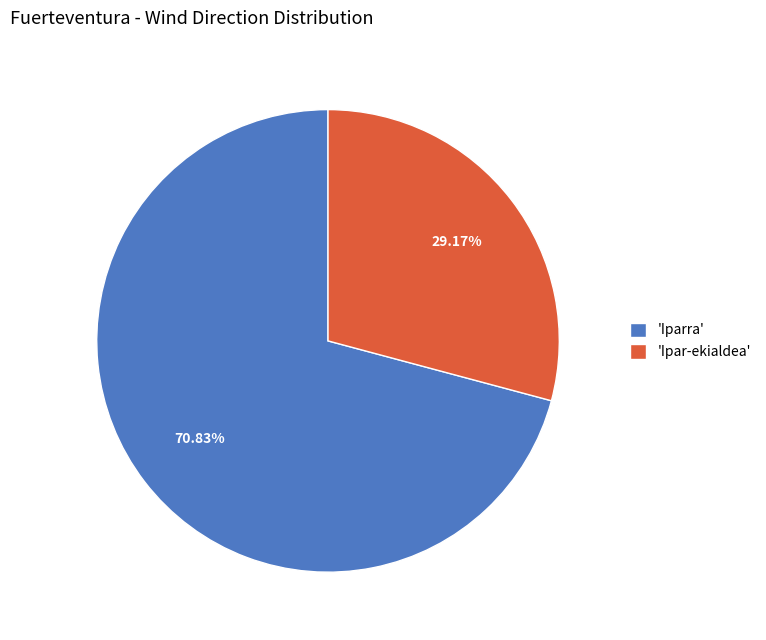

How many segments does this pie chart have?

2